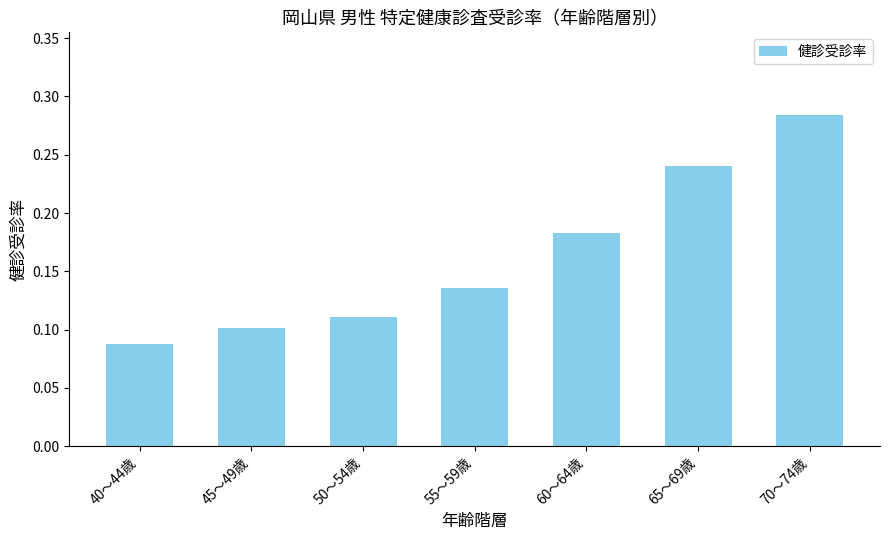

Which label corresponds to the largest value in the chart?

70～74歳